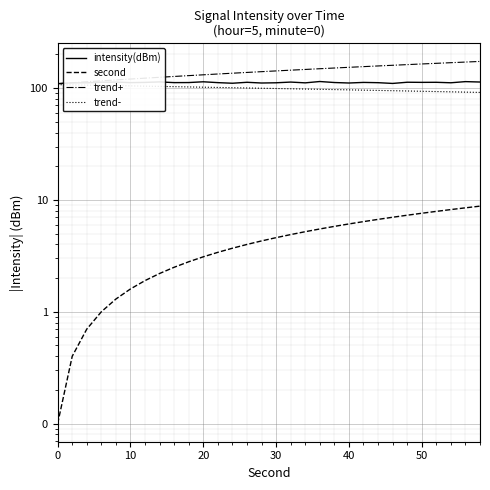

True or false: trend+ and intensity(dBm) cross at least once.

False